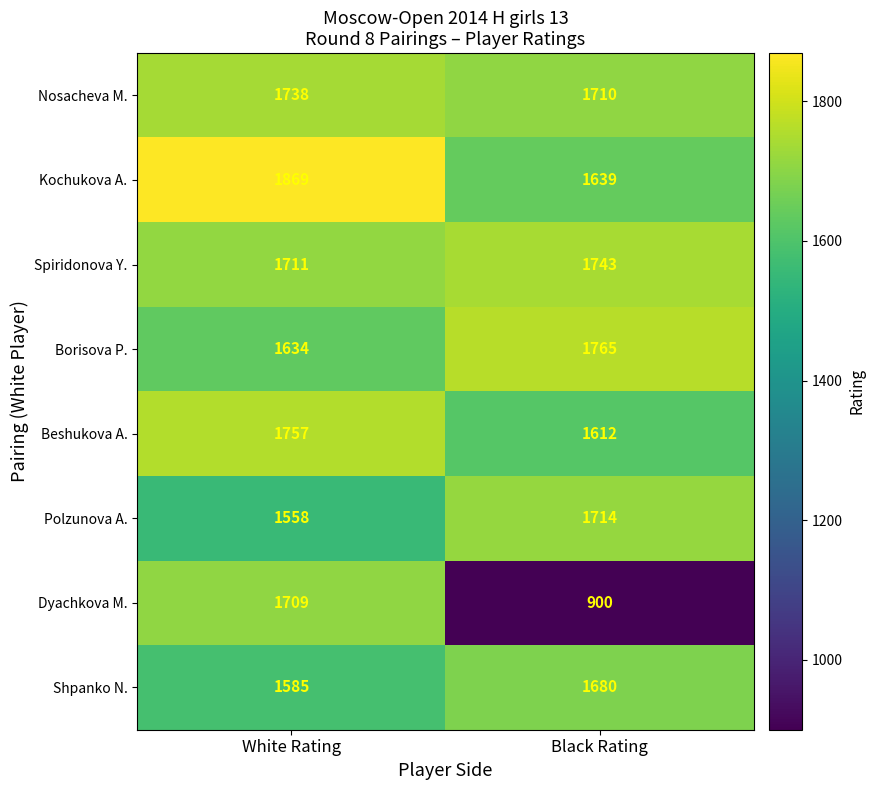

Between White Rating and Black Rating, which series saw the biggest shift?

Dyachkova M.